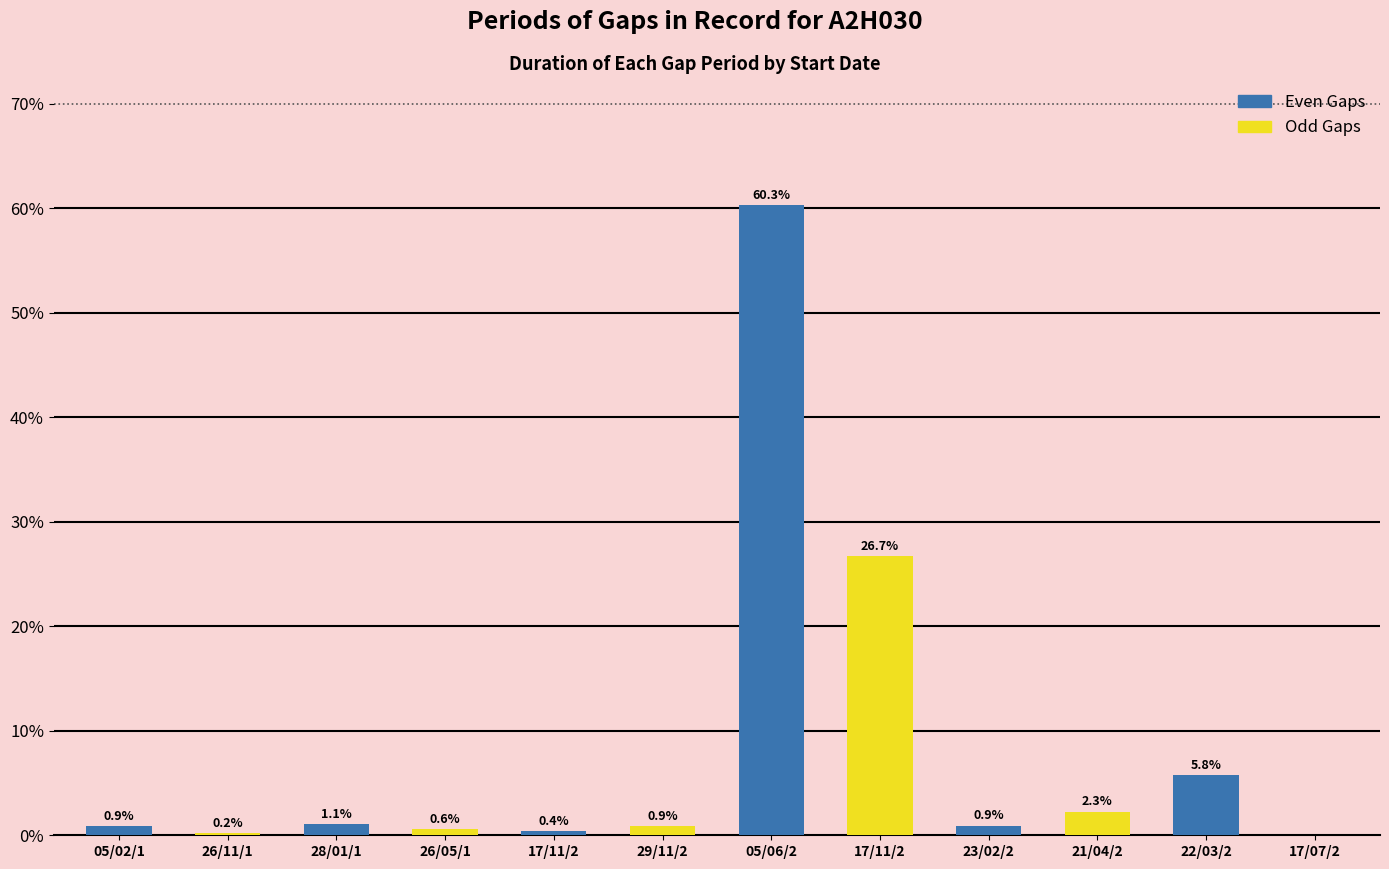

What is the sum of the Odd Gaps values at 05/06/2 and 22/03/2?

26.7